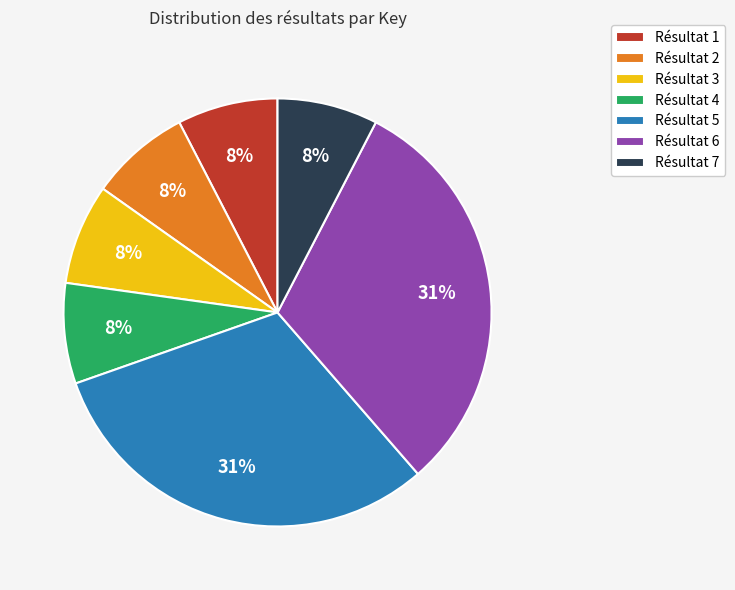

True or false: Résultat 6 accounts for 24% of the total.

False